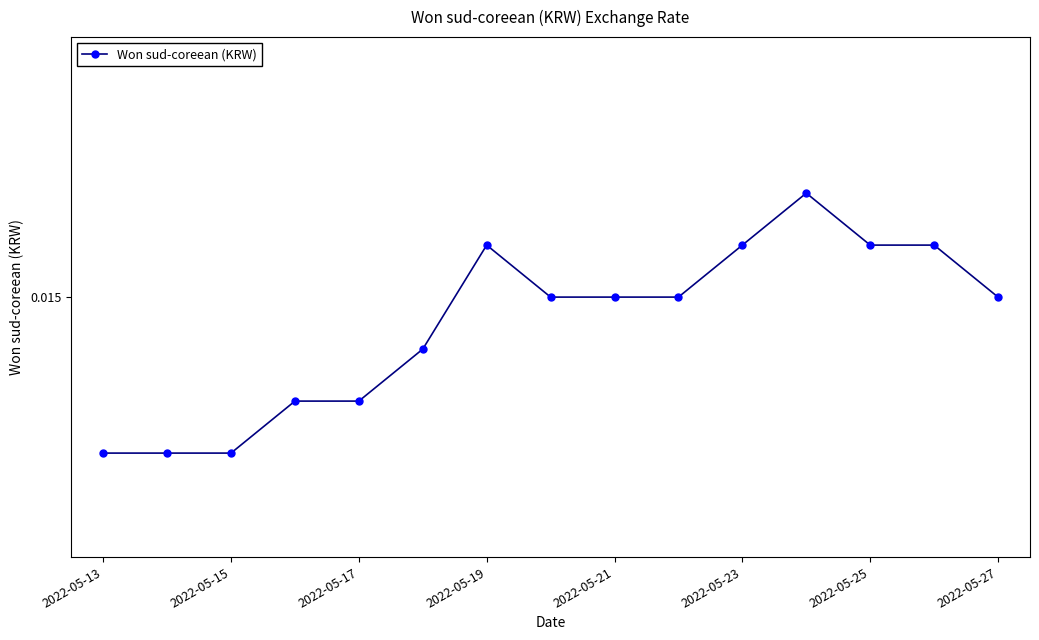

True or false: there are more than 0 points higher than both neighbors.

True